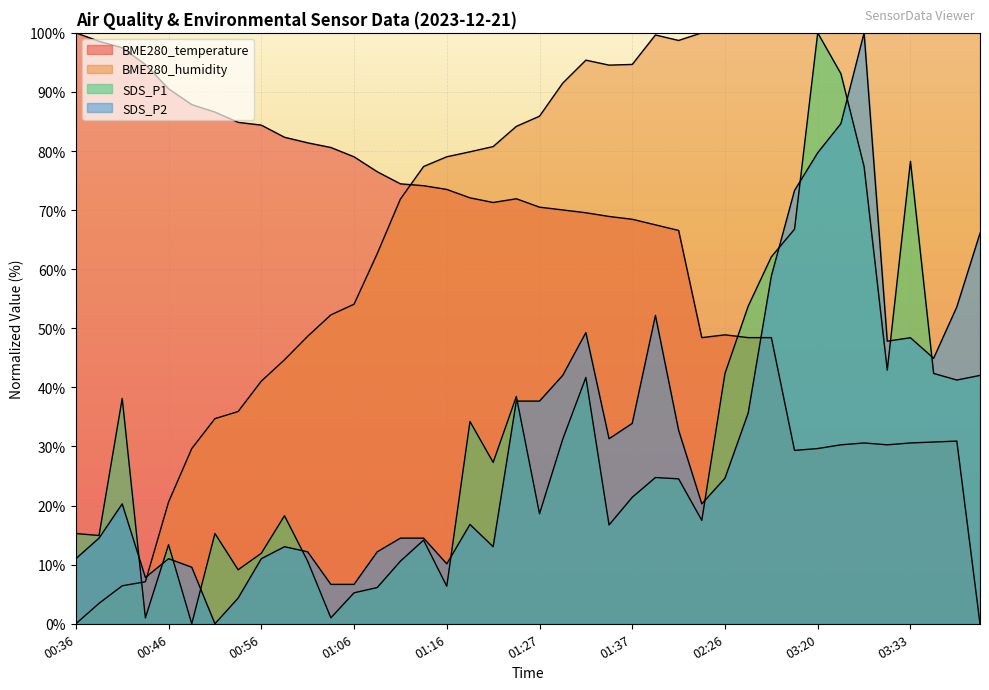

How many interior local peaks does the SDS_P1 series have?

11